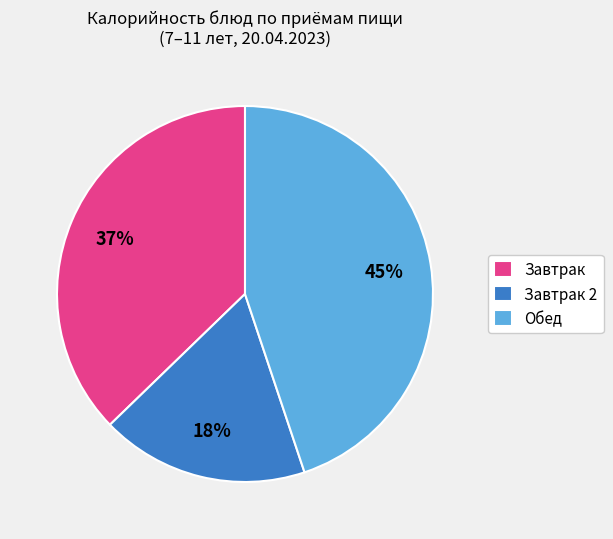

To the nearest percent, what is the average slice percentage?

33%